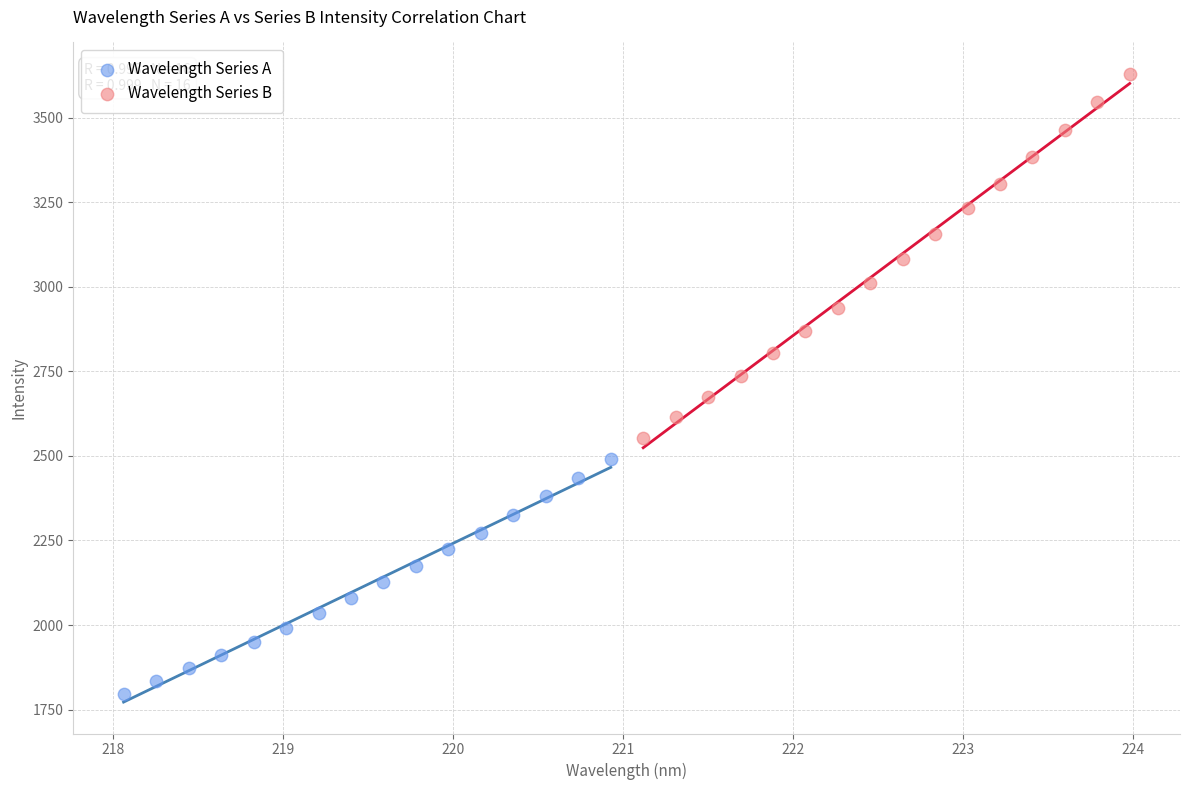

Which series has the widest spread of Y values?

Wavelength Series B